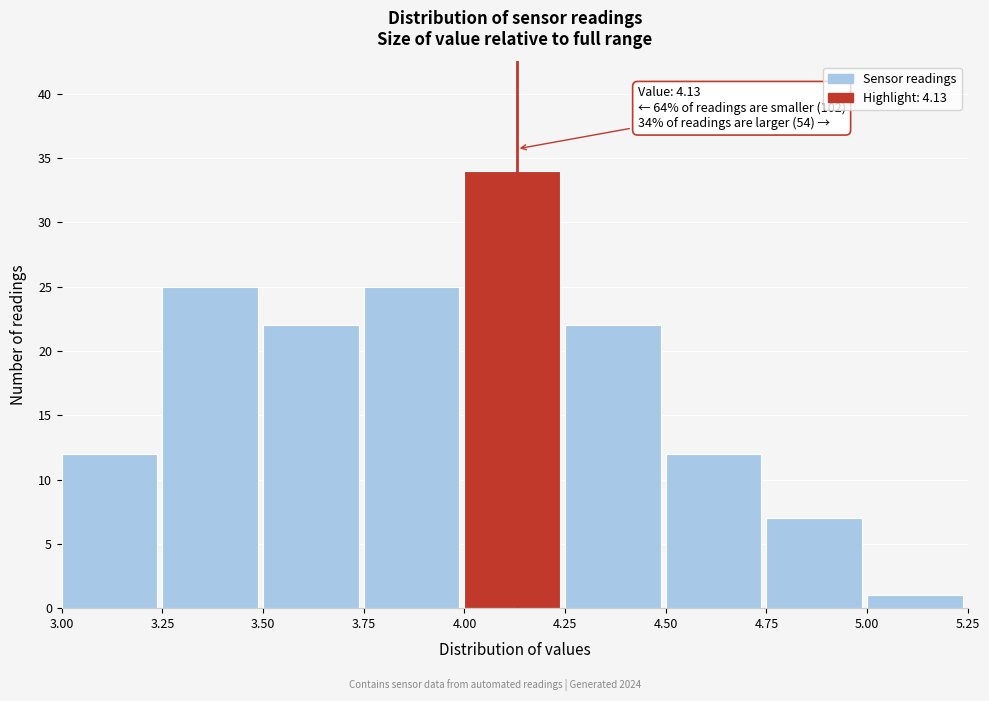

Over which range of the x-axis is the bar tallest?

4.00 to 4.25